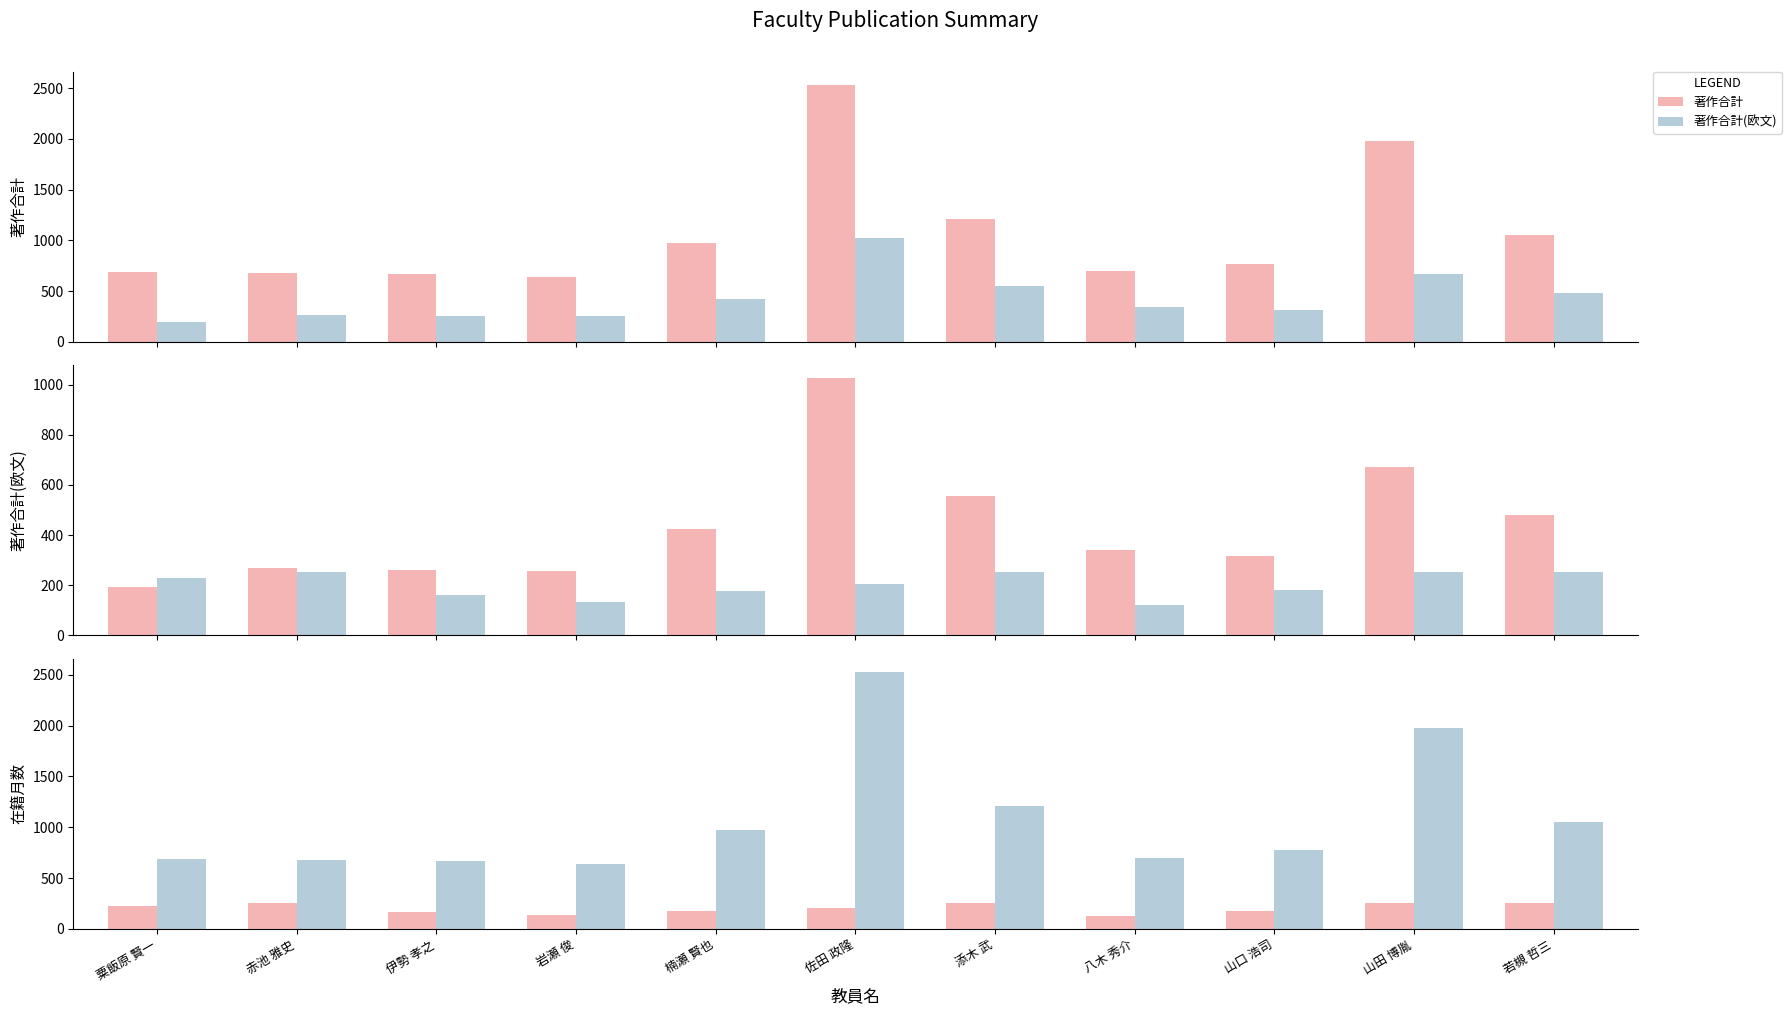

Reading right to left, list all the values displayed in this chart.

著作合計: 若槻 哲三=1055	山田 博胤=1975	山口 浩司=772	八木 秀介=700	添木 武=1212	佐田 政隆=2531	楠瀬 賢也=975	岩瀬 俊=636	伊勢 孝之=666	赤池 雅史=678	粟飯原 賢一=690
著作合計(欧文): 若槻 哲三=480	山田 博胤=673	山口 浩司=316	八木 秀介=342	添木 武=554	佐田 政隆=1025	楠瀬 賢也=425	岩瀬 俊=255	伊勢 孝之=260	赤池 雅史=267	粟飯原 賢一=192
在籍月数: 若槻 哲三=252	山田 博胤=252	山口 浩司=180	八木 秀介=123	添木 武=252	佐田 政隆=204	楠瀬 賢也=177	岩瀬 俊=132	伊勢 孝之=163	赤池 雅史=252	粟飯原 賢一=227